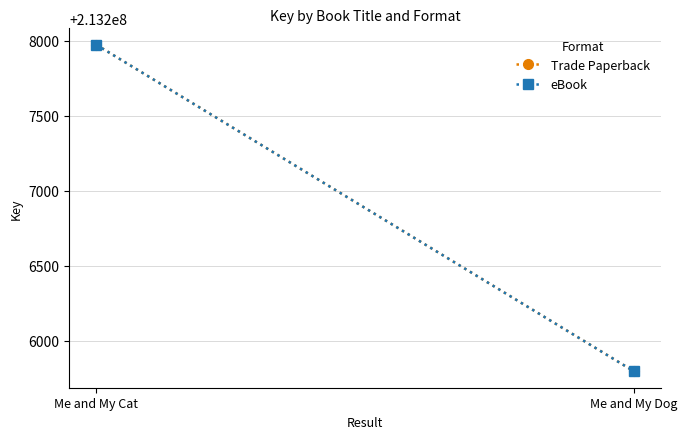

The Trade Paperback series shows 213207975 at Me and My Cat. True or false?

True